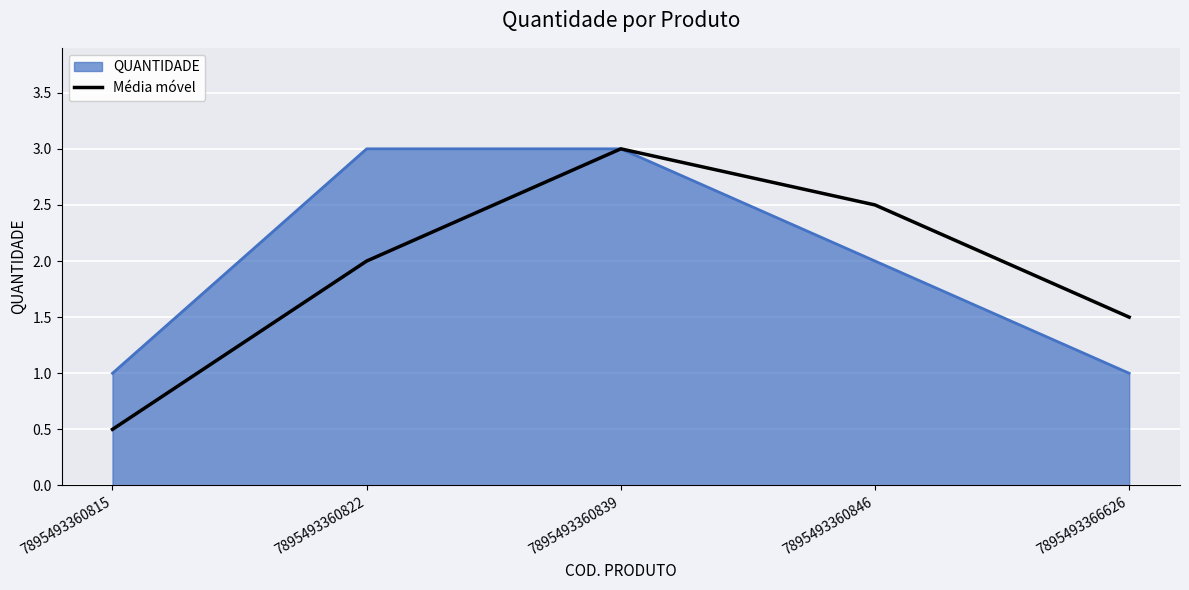

What is the greatest value displayed?

3.0